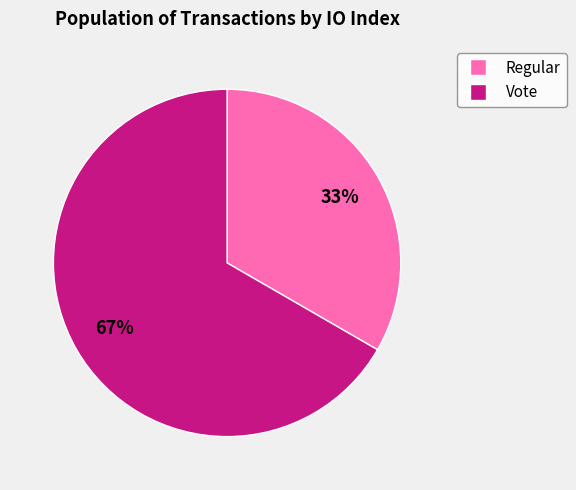

Is Regular the majority of the pie?

No